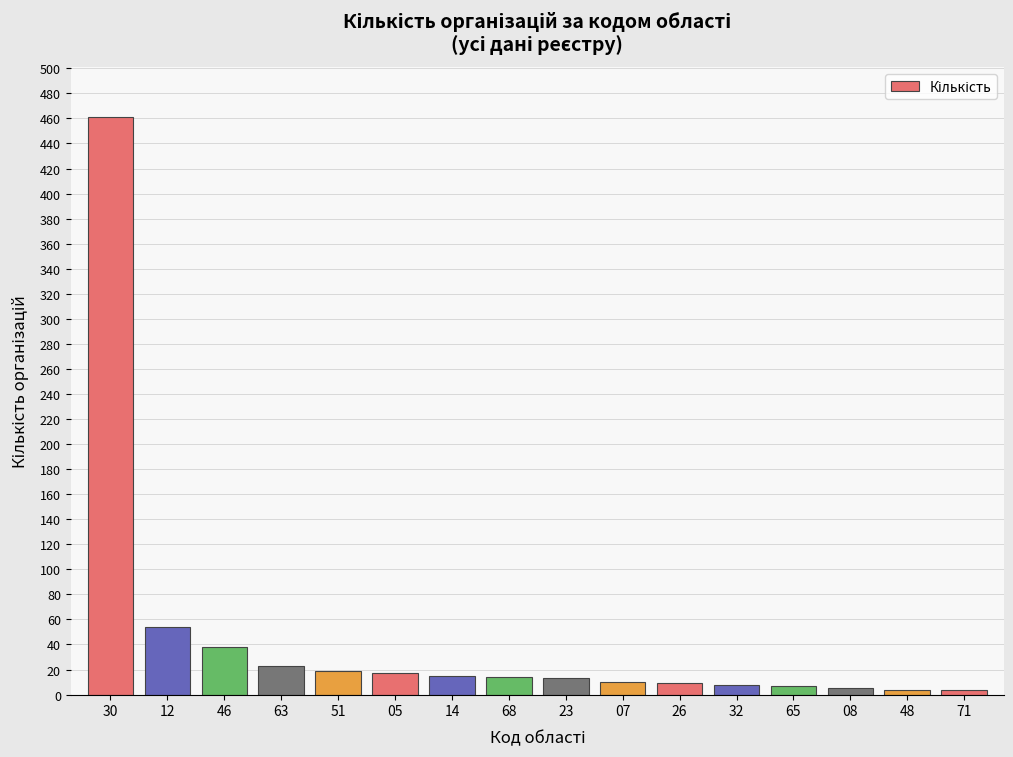

Where does the data first go above 14?

30